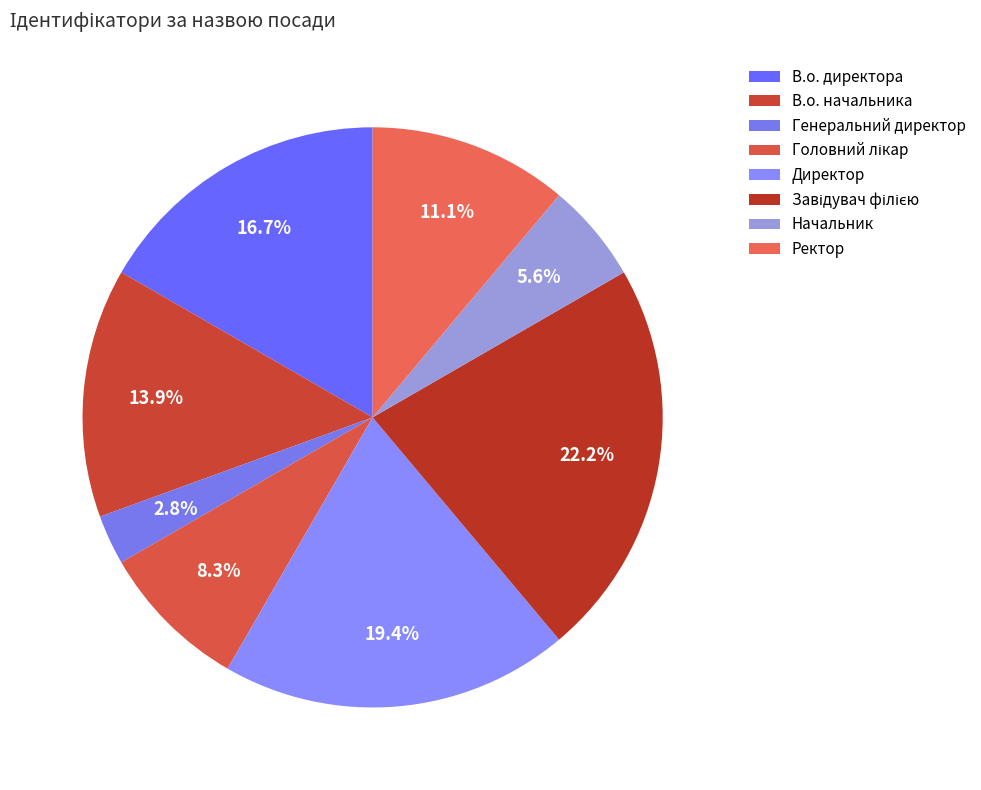

What is the ratio of the value at Директор to the value at Головний лікар?

2.3